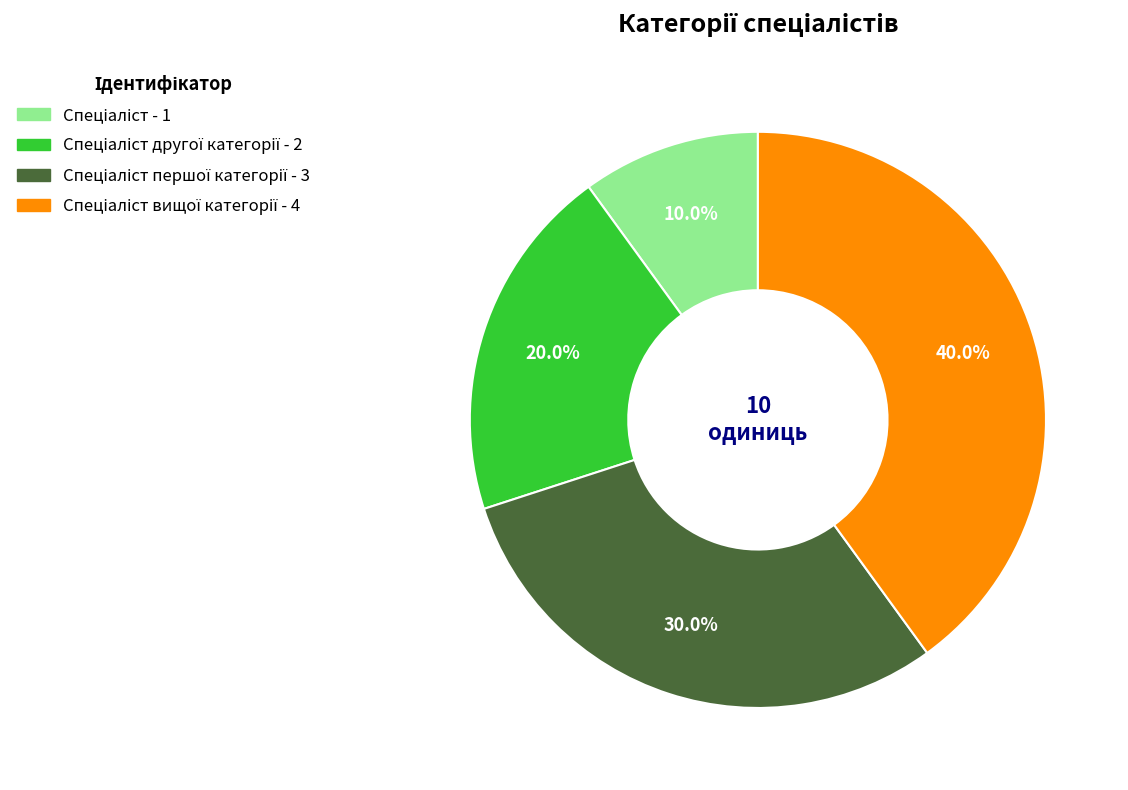

Is there a majority slice in this chart?

No